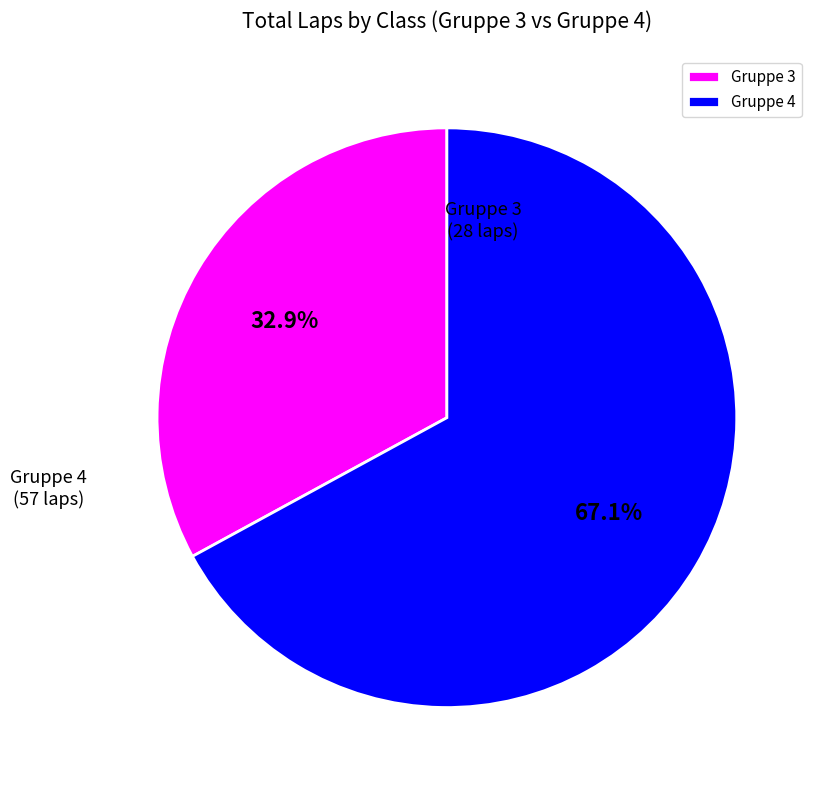

Is Gruppe 3 the majority of the pie?

No